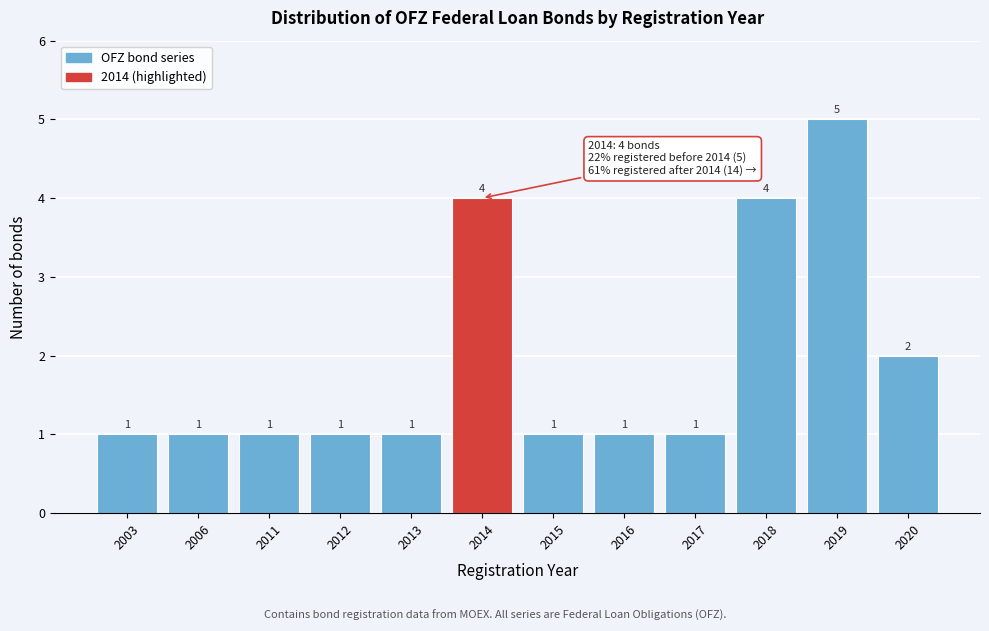

Reading left to right, transcribe all the data shown in this chart.

2003=1	2006=1	2011=1	2012=1	2013=1	2014=4	2015=1	2016=1	2017=1	2018=4	2019=5	2020=2